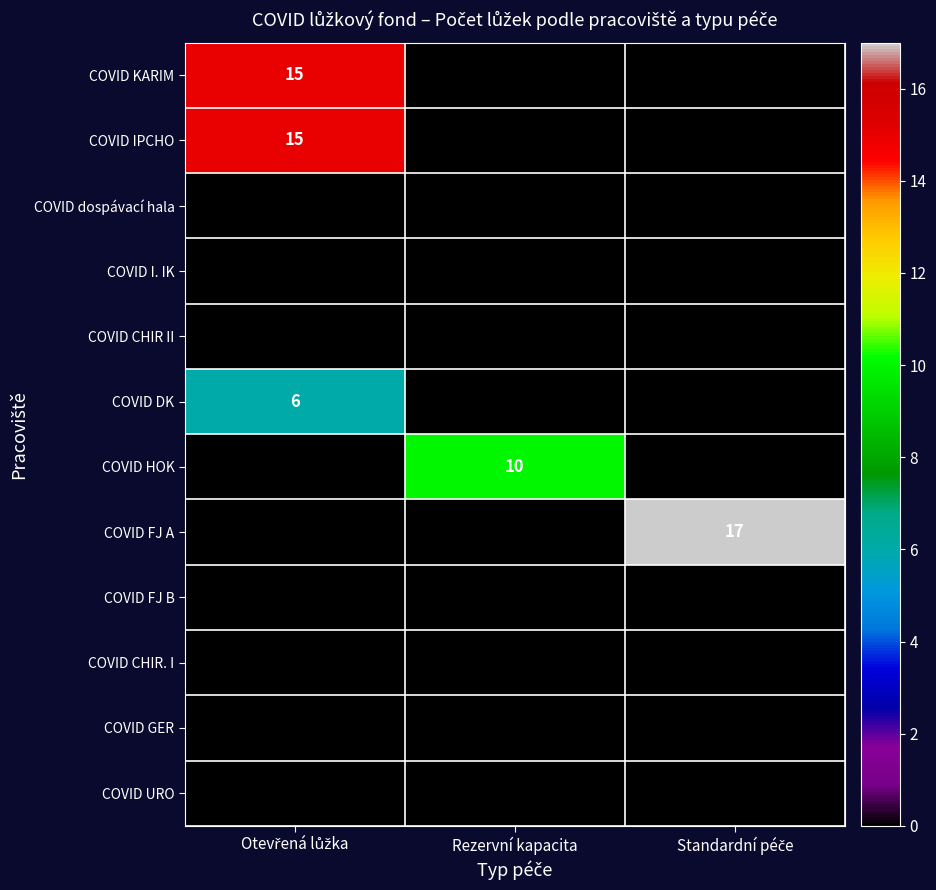

True or false: COVID HOK has a value of 4 at Rezervní kapacita.

False